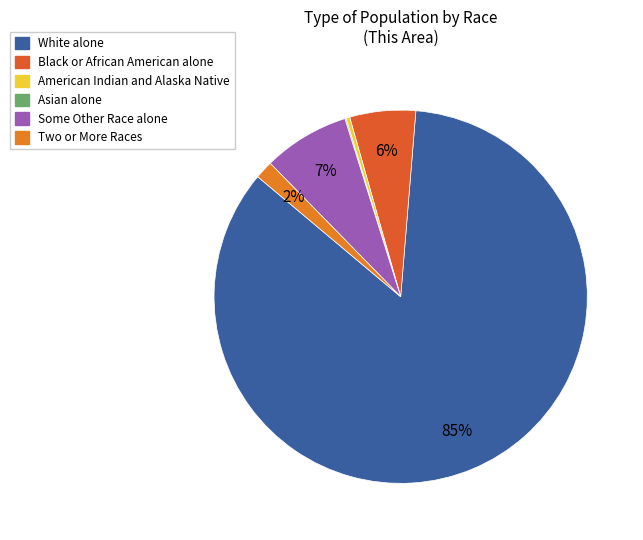

What is the largest slice in the pie chart?

White alone